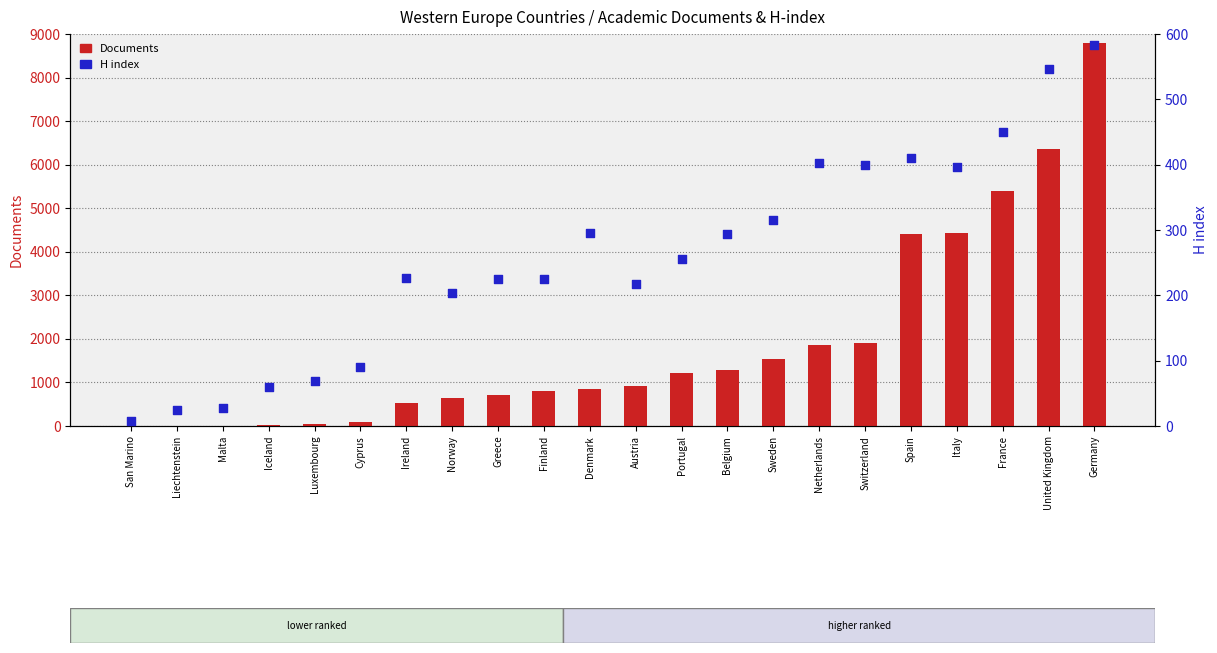

At which category is the sum across all series the highest?

Germany